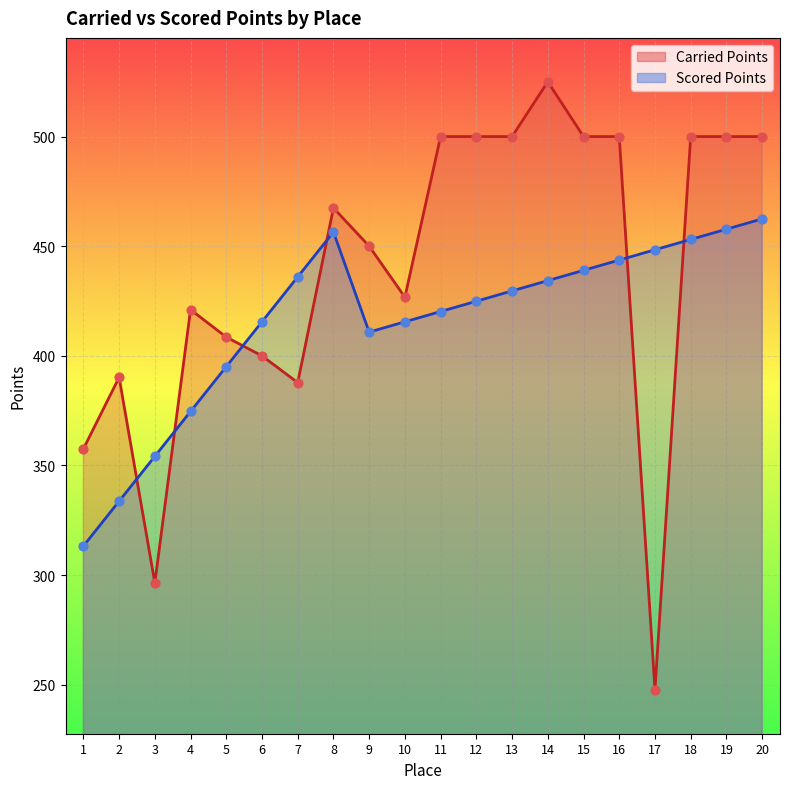

What are all the series names shown in the legend?

Carried Points, Scored Points